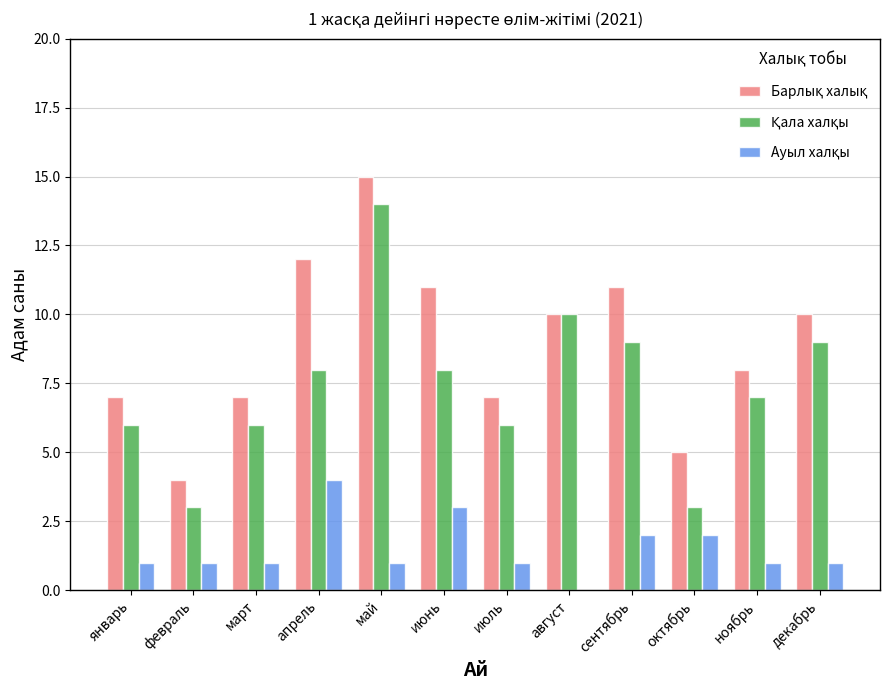

At which category is the sum across all series the highest?

май